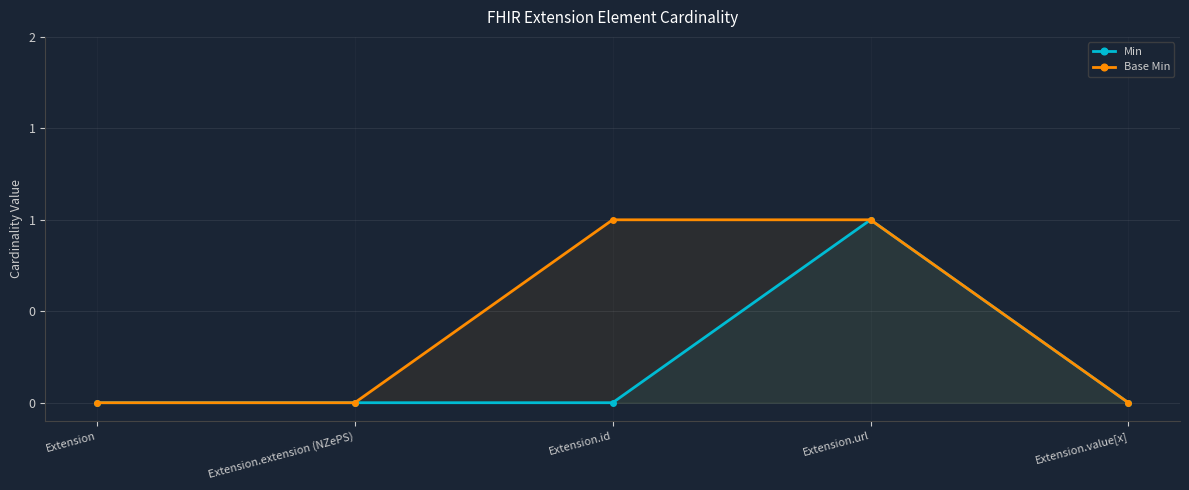

How many lines are shown in the chart?

2